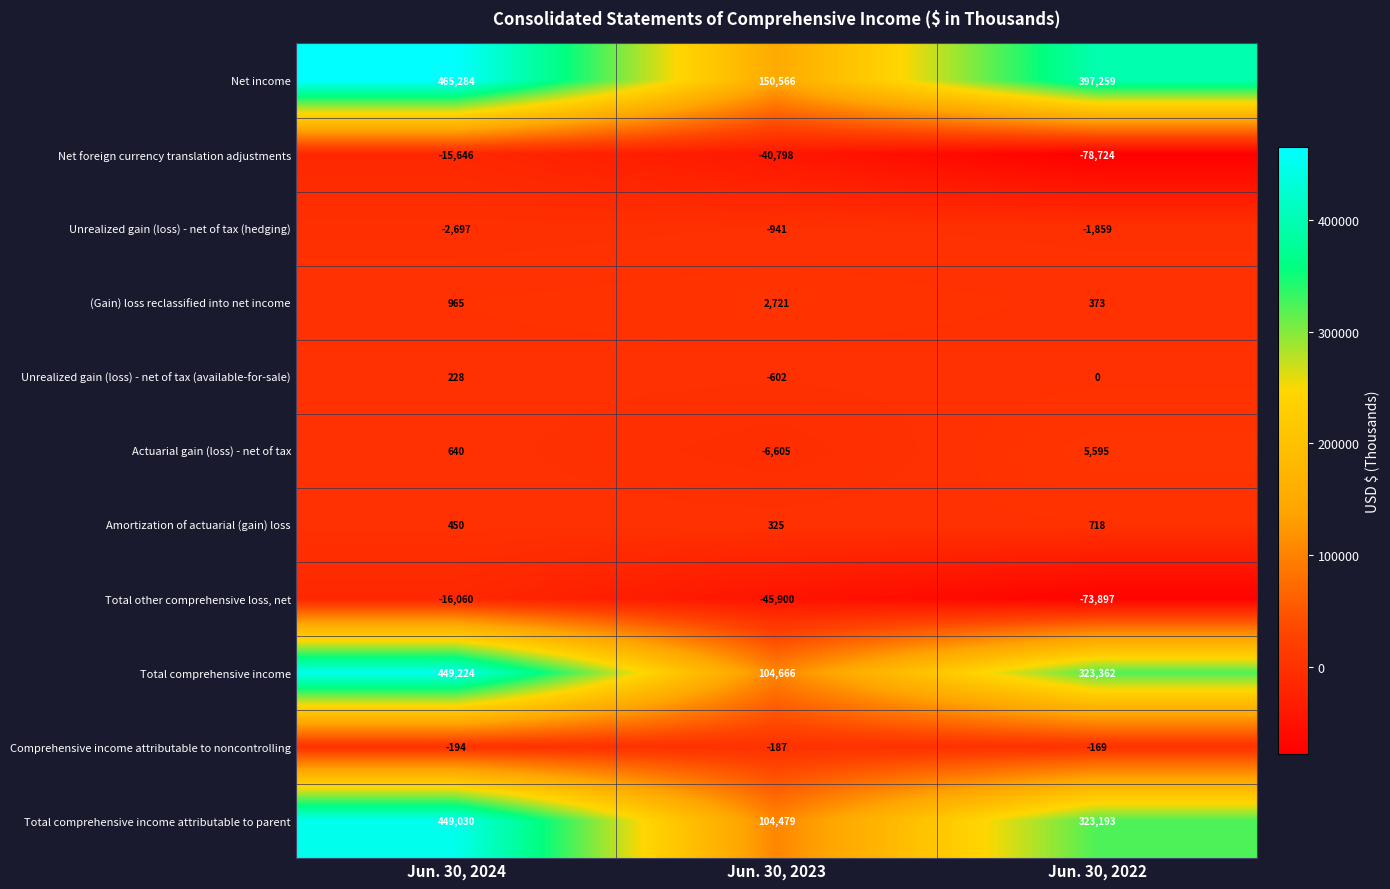

Which label corresponds to the smallest value in the chart?

Jun. 30, 2022